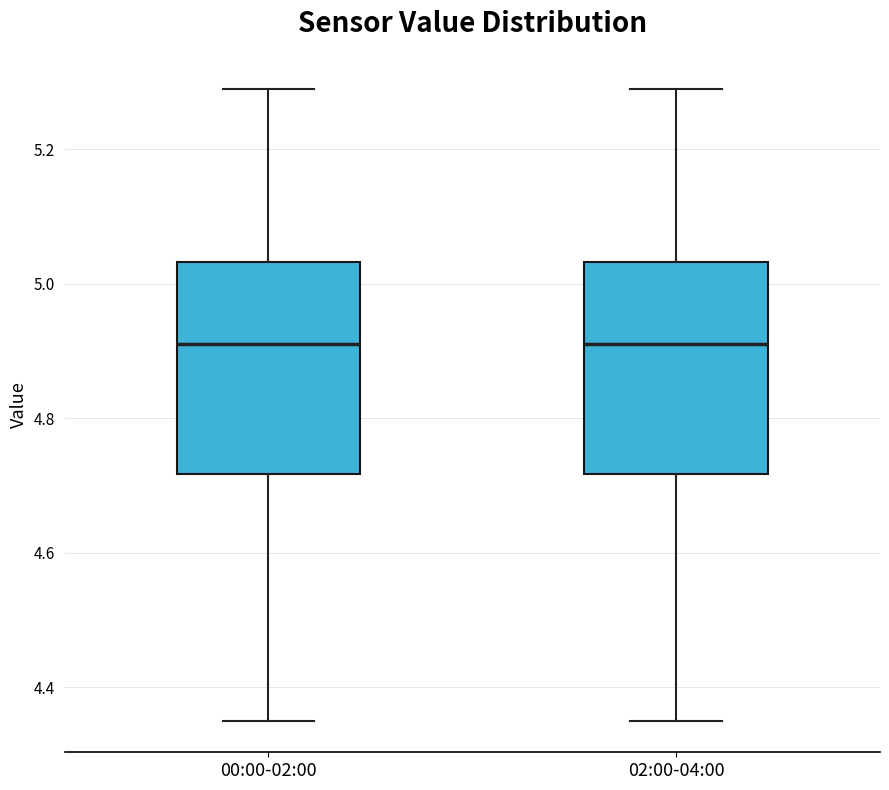

Reading left to right, transcribe this box plot: for each box, give where its median line is, the range the box spans, and where its two whiskers end, as read against the y-axis. The values are not printed on the chart, so give them approximately, as read against the axis.

00:00-02:00: median 4.92, box 4.72 to 5.04, whiskers 4.36 to 5.30
02:00-04:00: median 4.92, box 4.72 to 5.04, whiskers 4.36 to 5.30